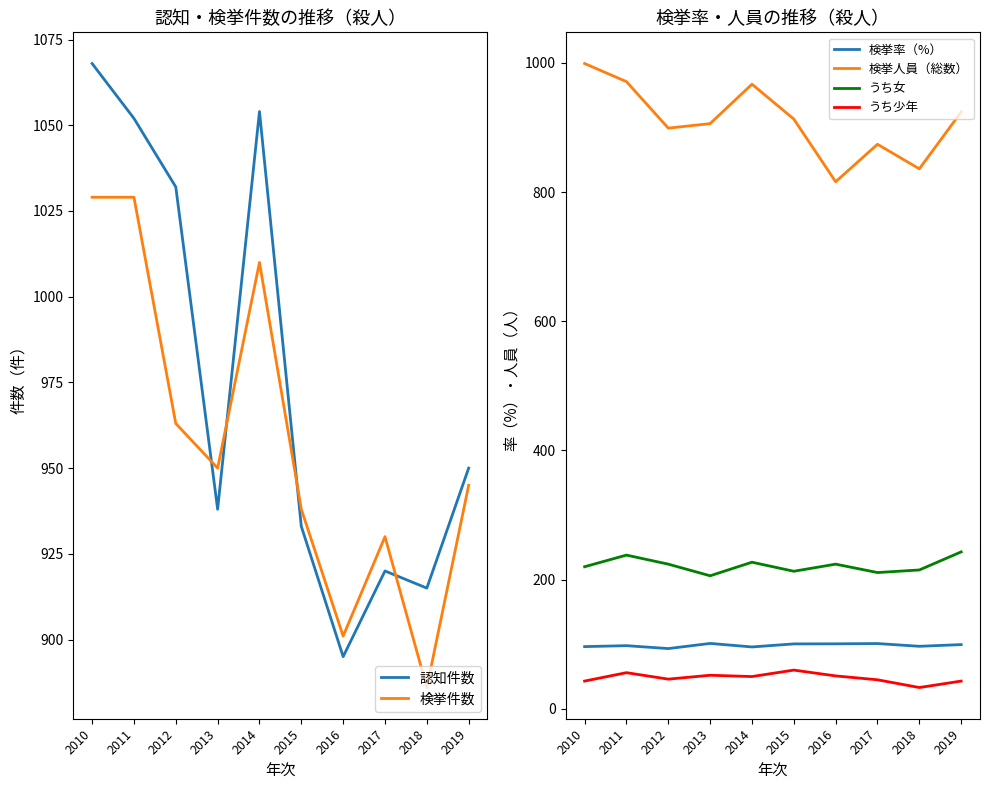

List the series in order of their peak value, highest first.

認知件数, 検挙件数, 検挙人員（総数）, うち女, 検挙率（%）, うち少年